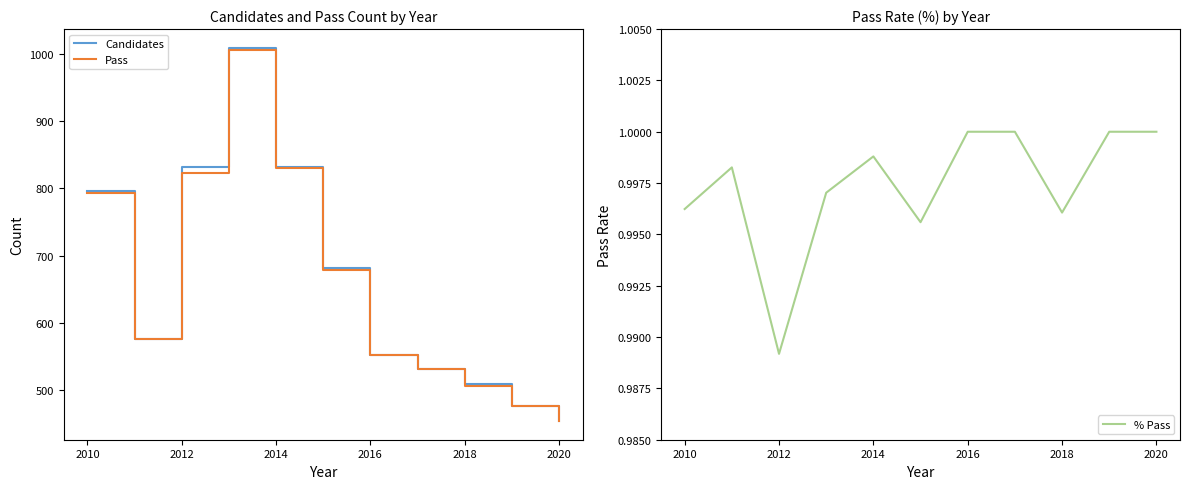

What is the maximum value for Pass?

1007